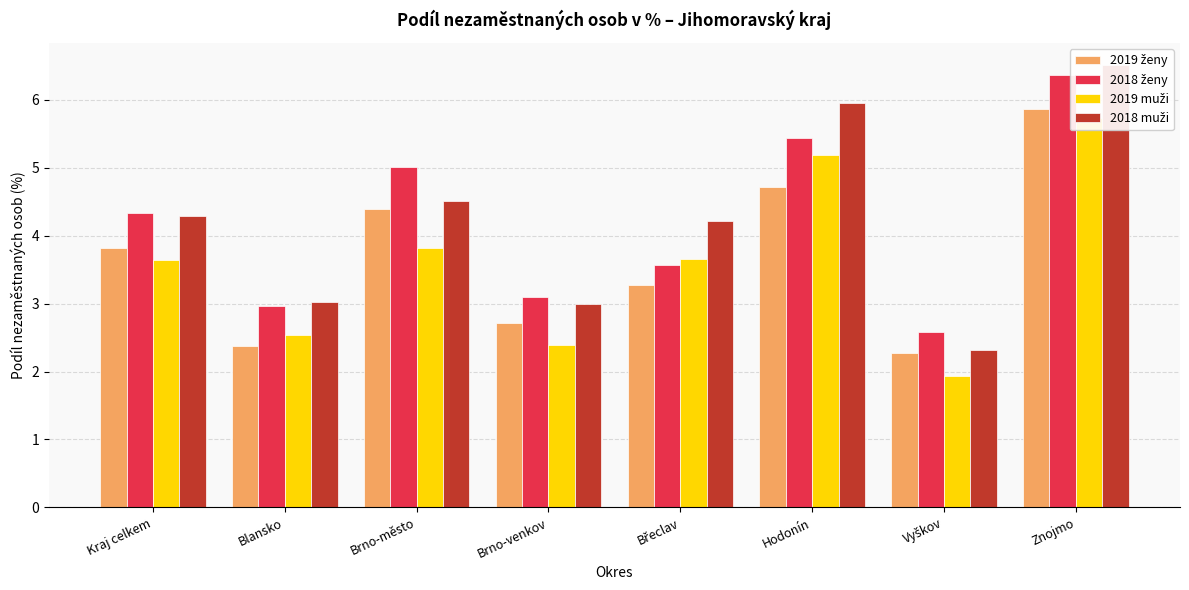

Are the bars horizontal?

No